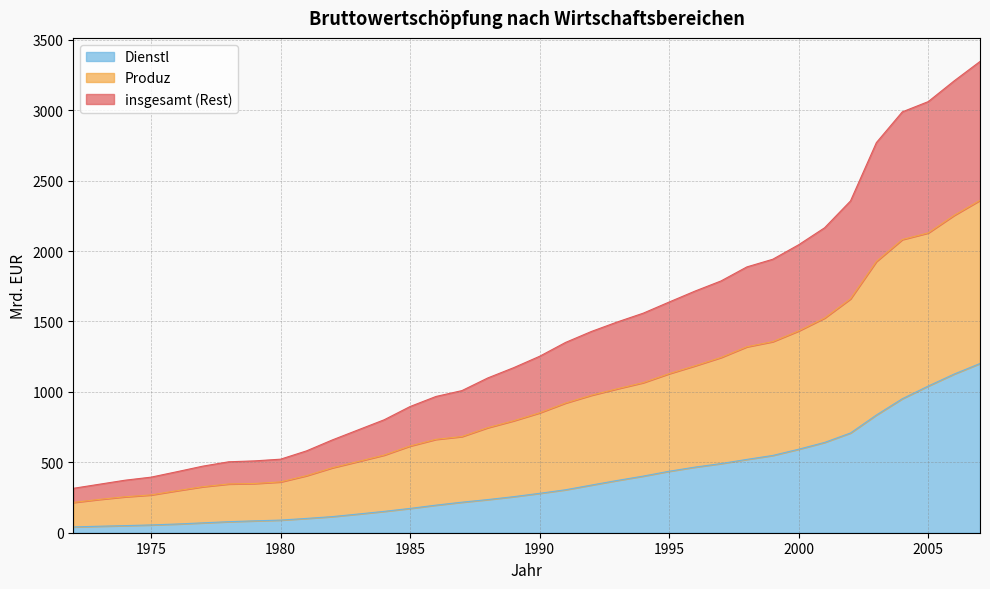

At which category is the sum across all series the highest?

2007